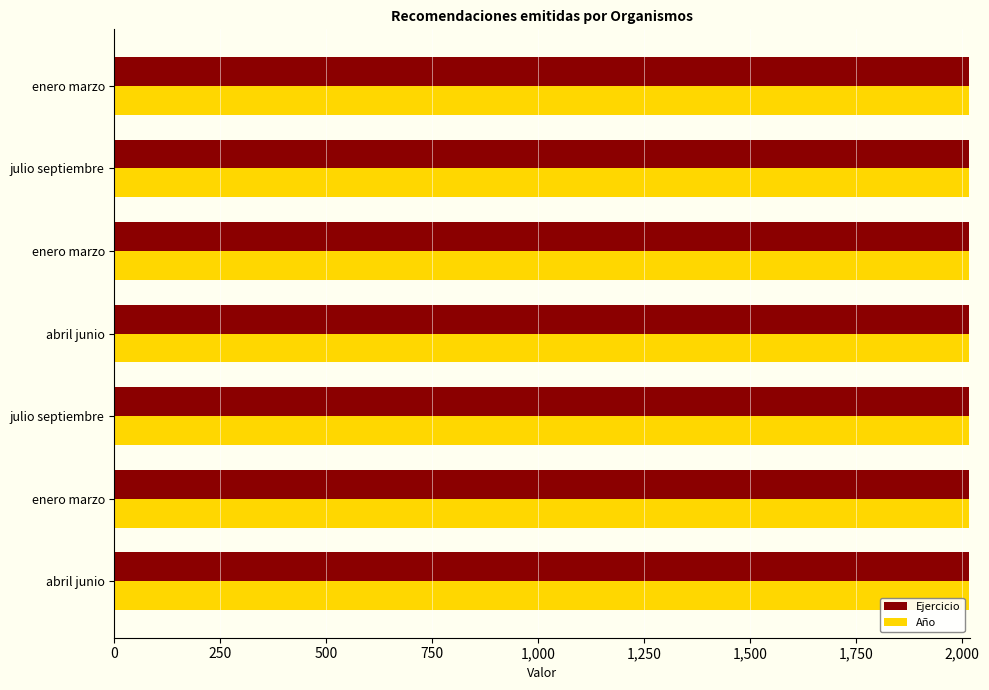

How many distinct data groups are displayed?

2